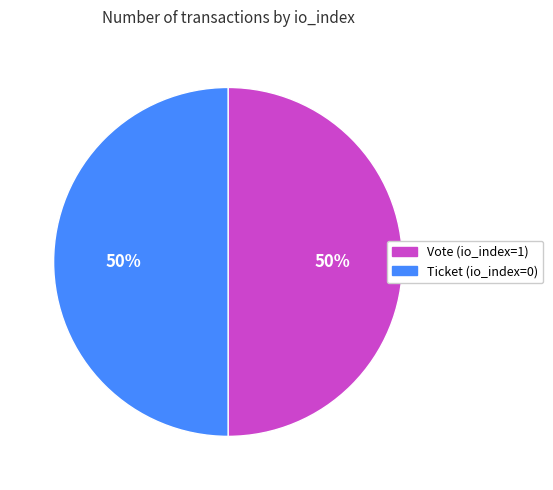

To the nearest percent, what portion does Vote (io_index=1) represent?

50%